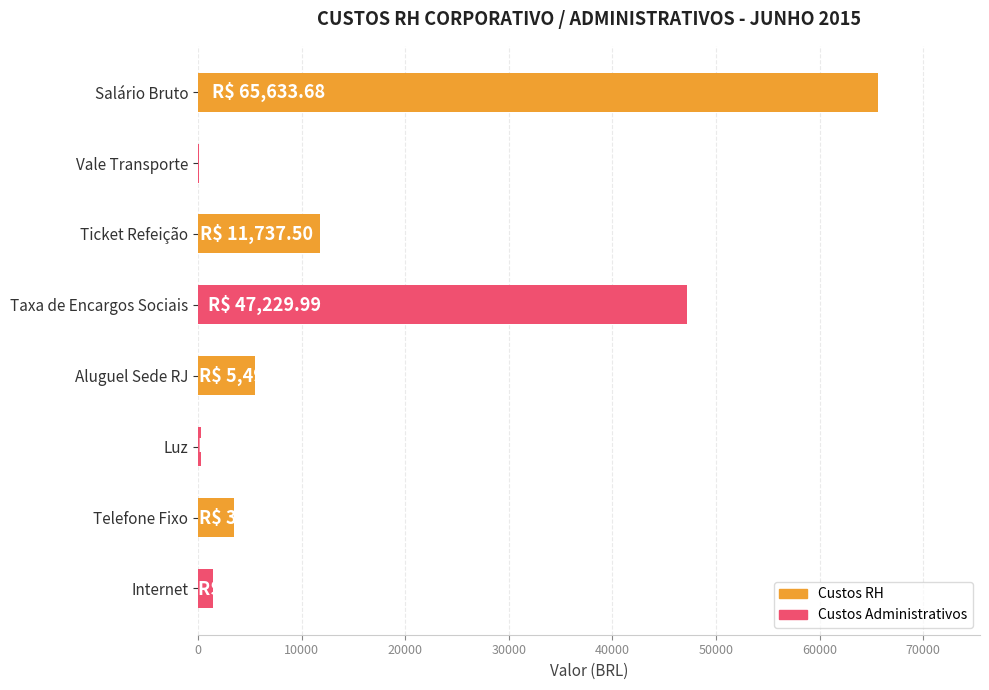

Is it true that the value at Ticket Refeição is 11737.5?

True